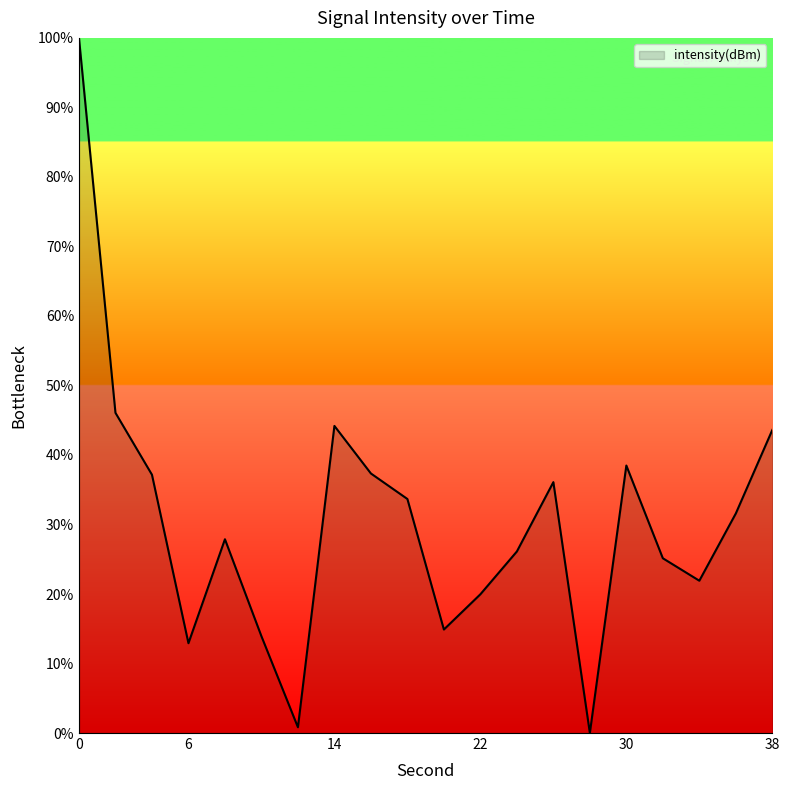

What is the difference between the maximum and minimum values?

100.0